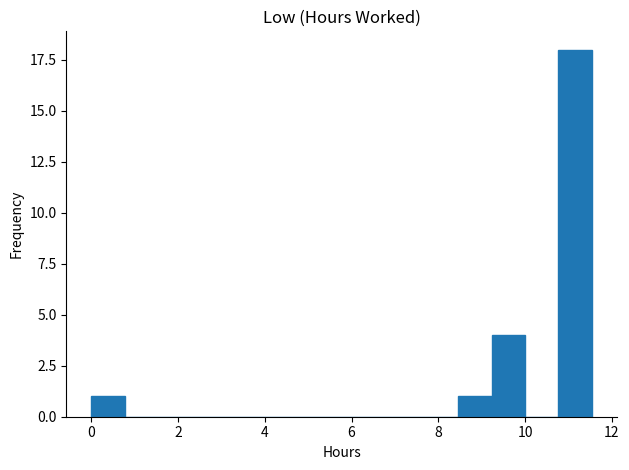

Around what value on the x-axis is the tallest bar? Give the approximate position of its centre, as read against the axis.

11.2